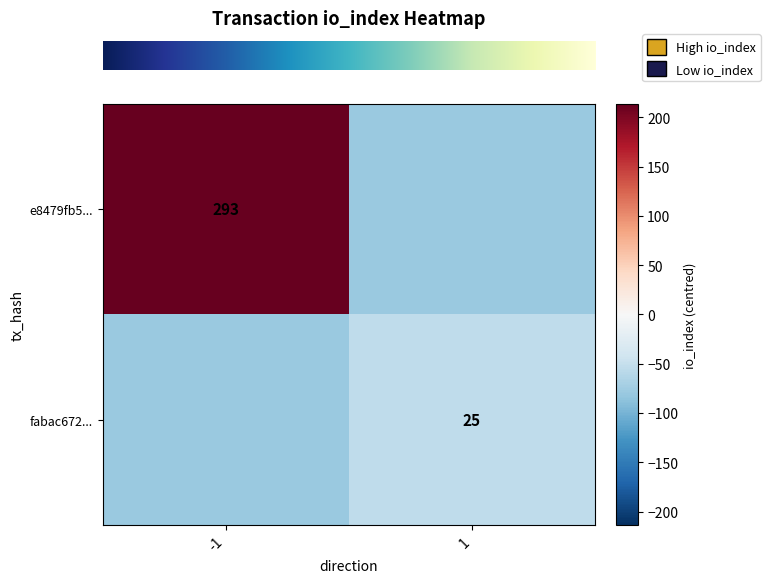

Which series changed the most between -1 and 1?

row_0